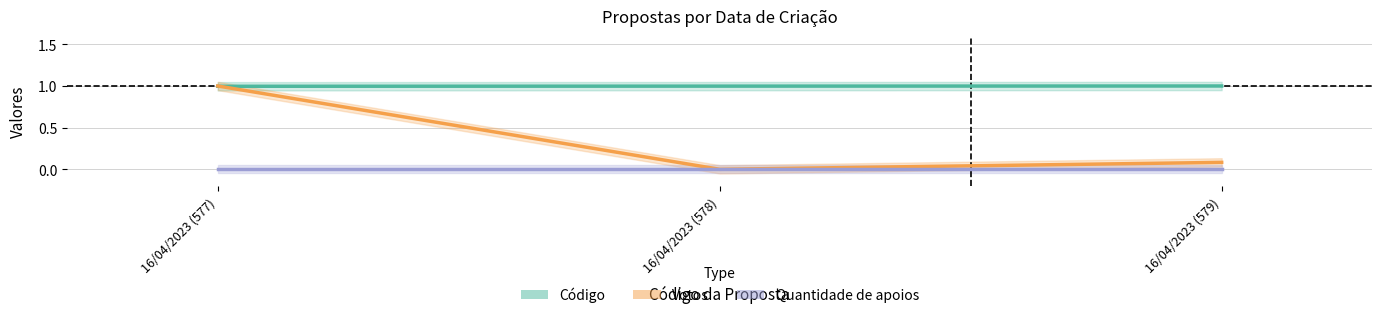

Is the value of Código at 16/04/2023 (578) greater than the value of Votos at 16/04/2023 (578)?

Yes